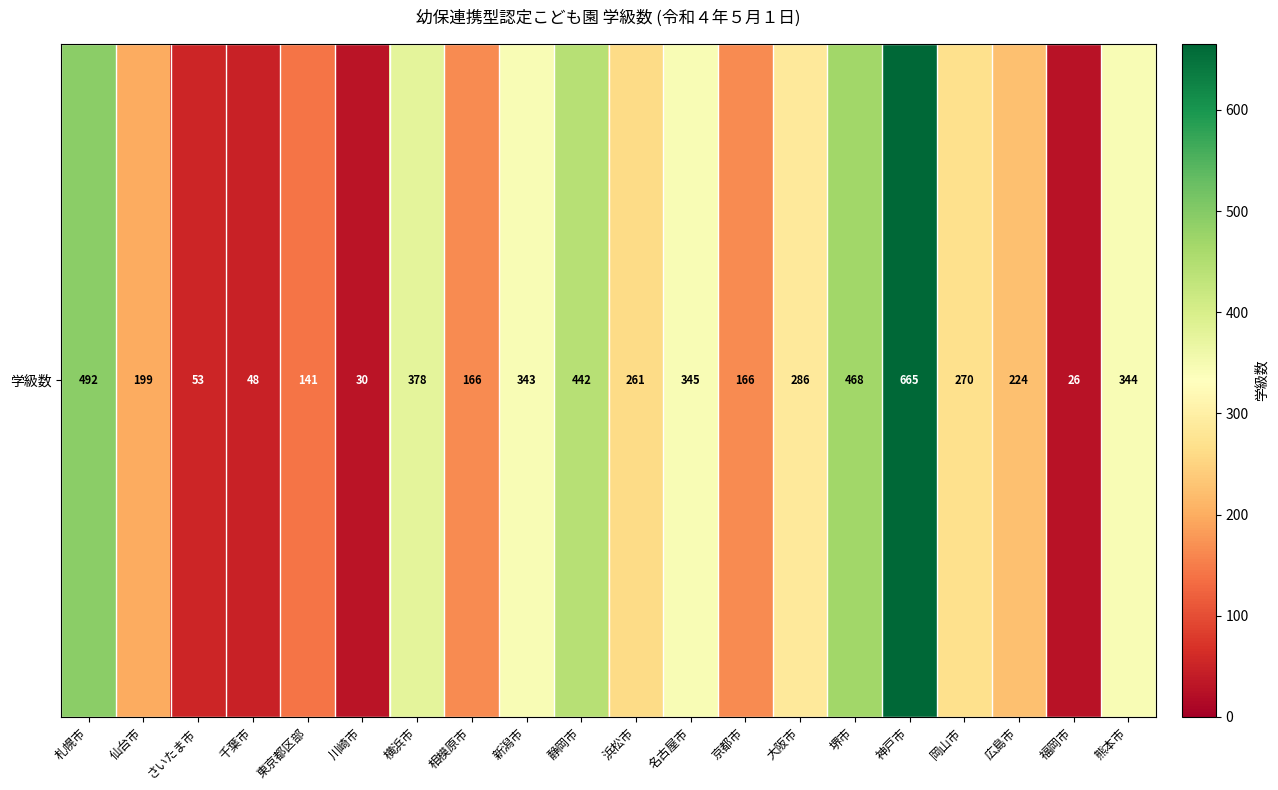

Rank the categories by value from lowest to highest.

福岡市, 川崎市, 千葉市, さいたま市, 東京都区部, 相模原市, 京都市, 仙台市, 広島市, 浜松市, 岡山市, 大阪市, 新潟市, 熊本市, 名古屋市, 横浜市, 静岡市, 堺市, 札幌市, 神戸市